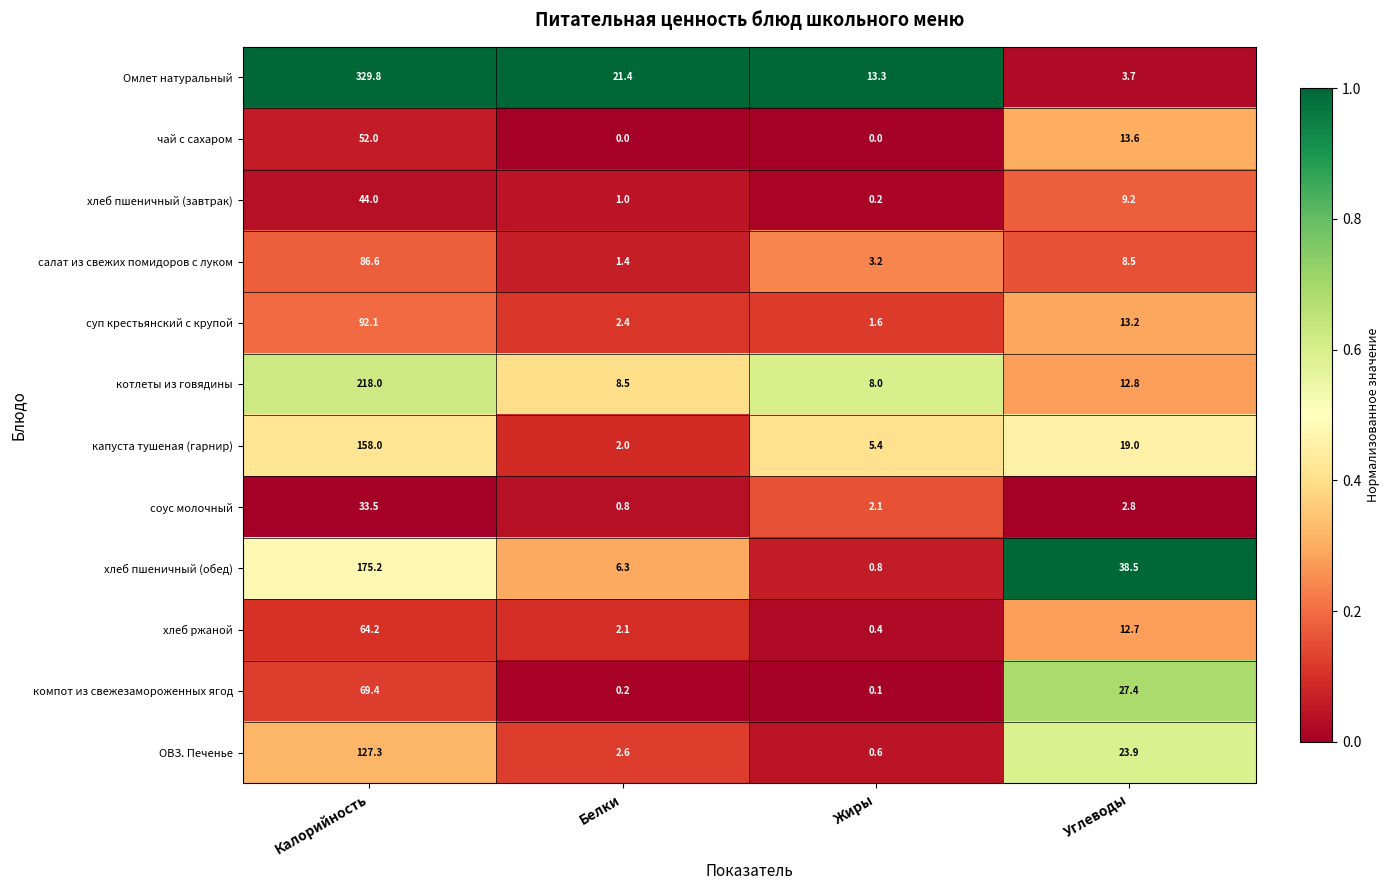

What is the sum of all хлеб пшеничный (завтрак) values?

54.4